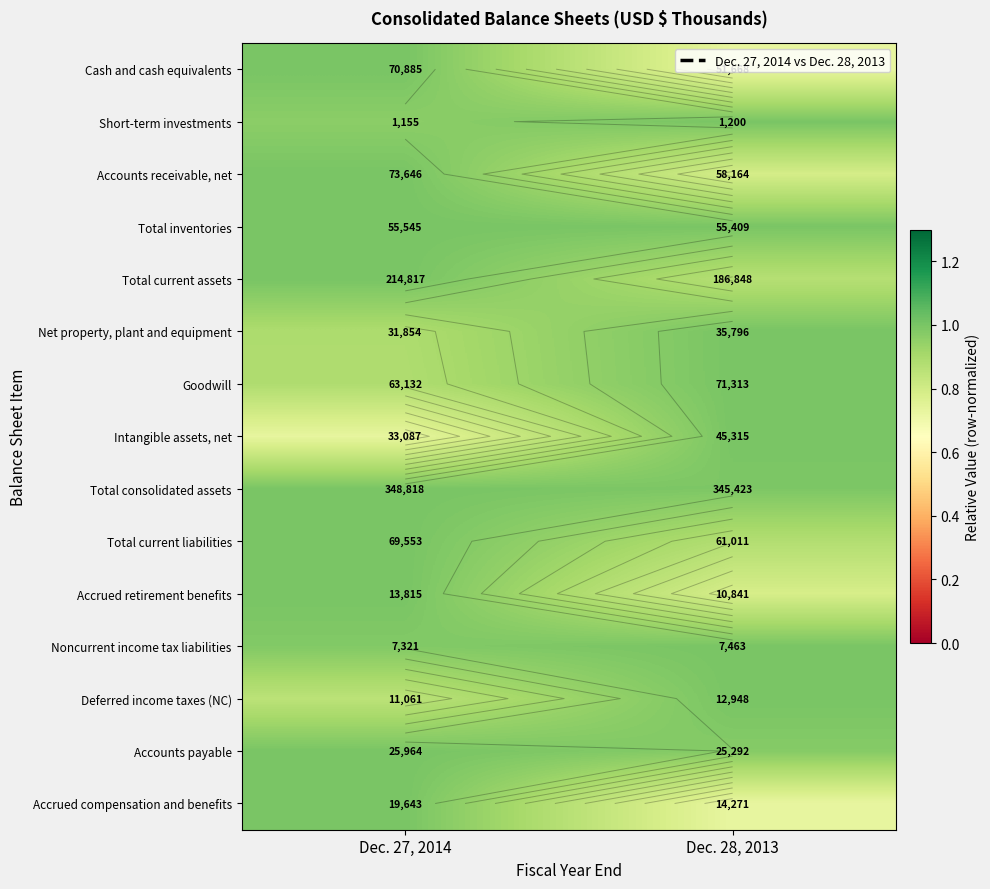

How many data points in Total consolidated assets are less than 1?

1